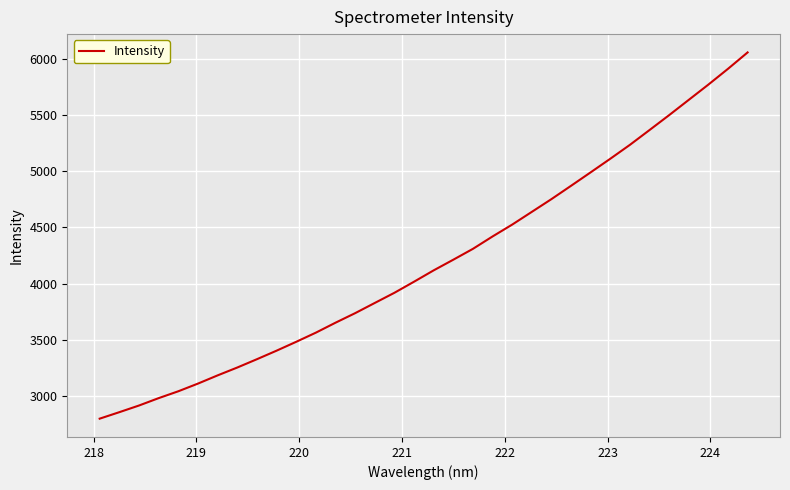

What is the greatest value displayed?

6058.8